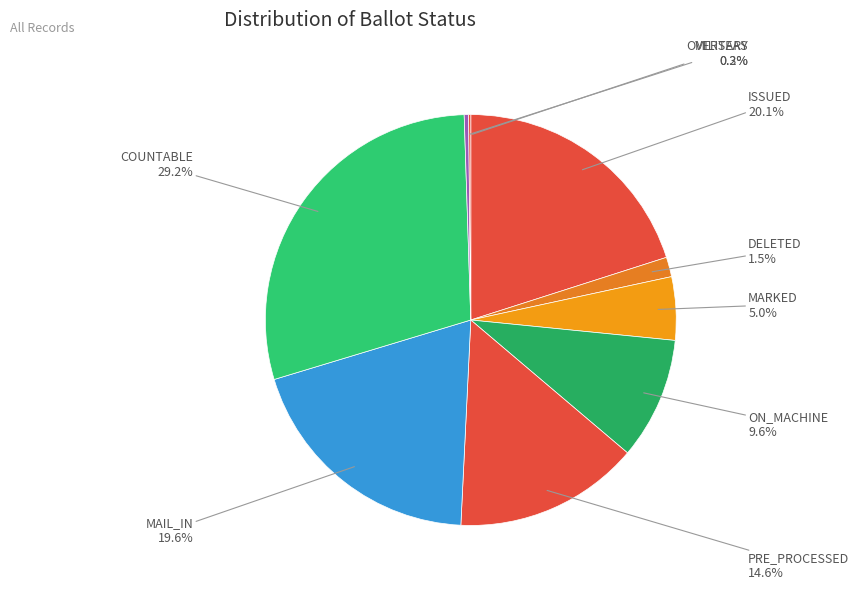

Combined, do PRE_PROCESSED and COUNTABLE account for over 50%?

No